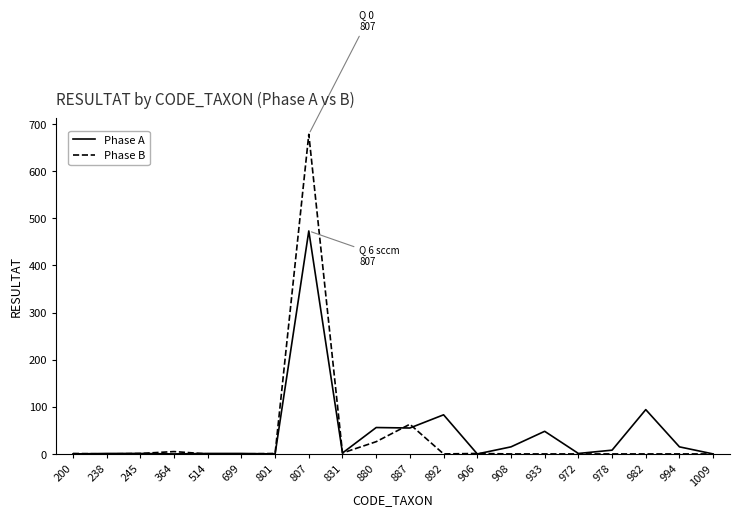

Rank the series at 887 from lowest to highest value.

Phase A, Phase B